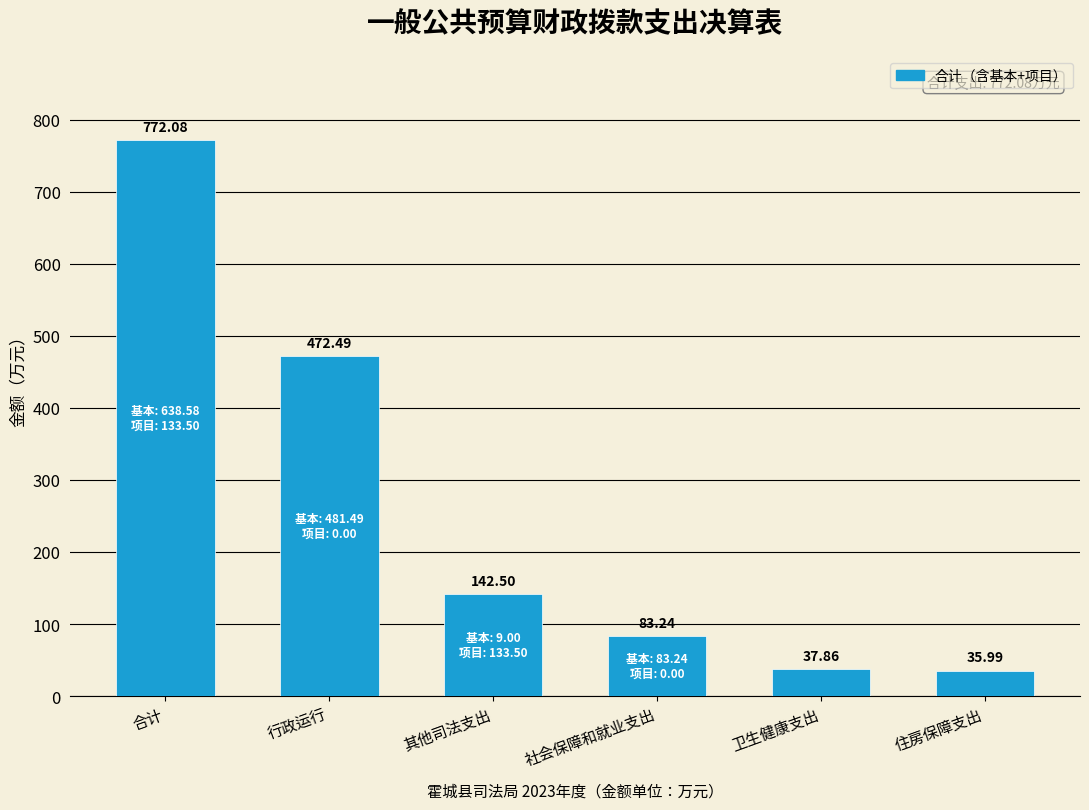

Read the value at 其他司法支出.

142.5